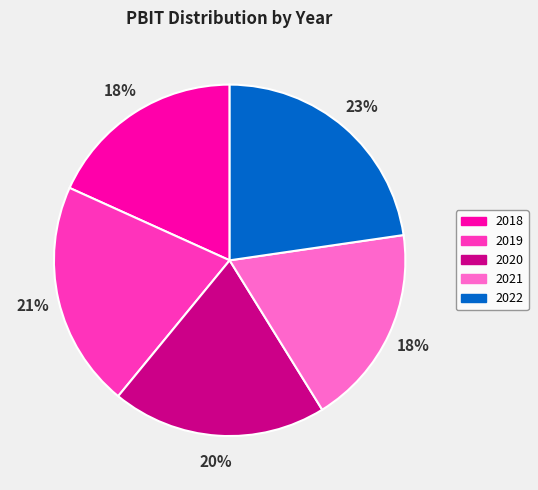

Which category has the biggest portion of the pie?

2022